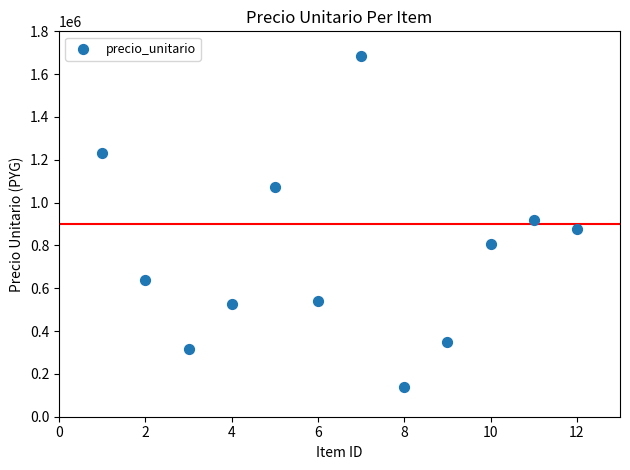

What is the range of X values (max minus min)?

11